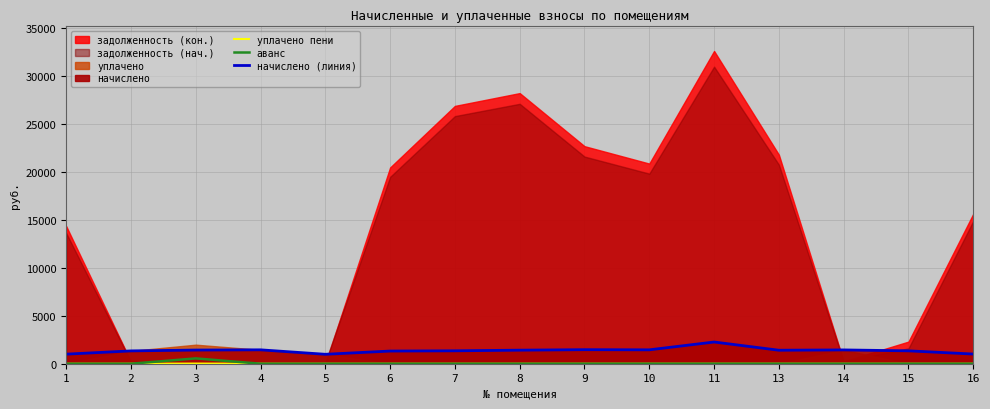

True or false: аванс and начислено (линия) intersect in this chart.

False